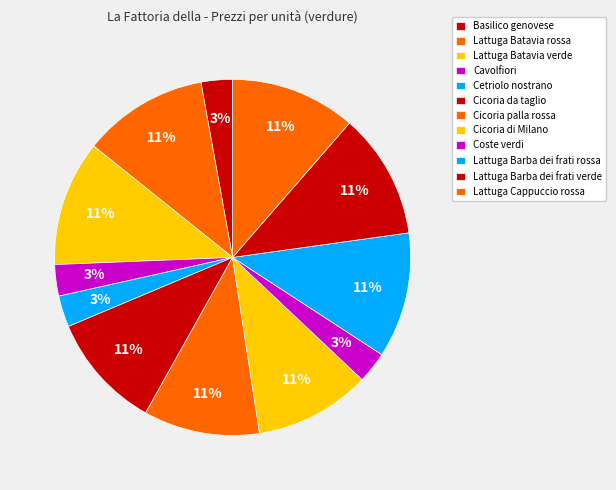

How many slices are in this pie chart?

12